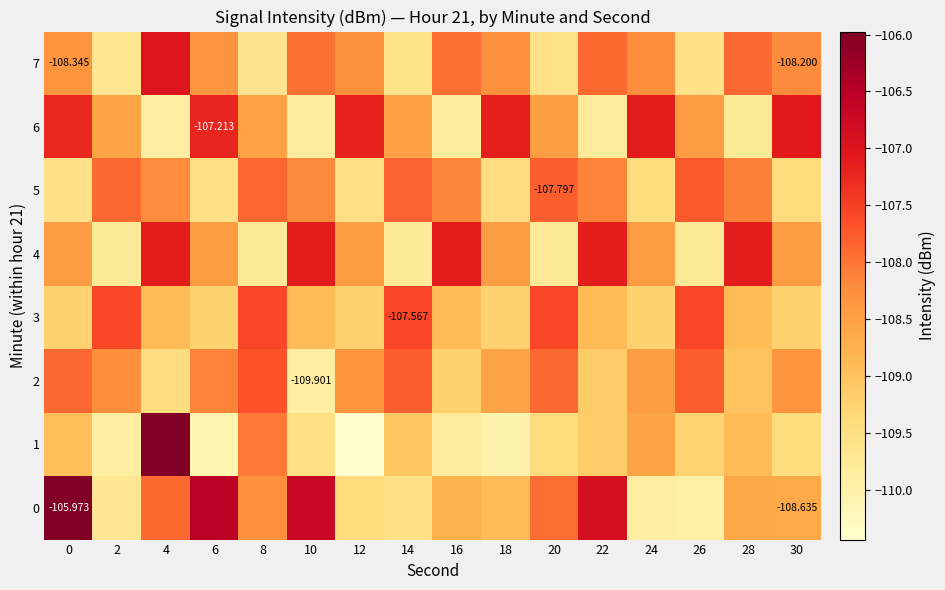

What is the difference between the 2 values at 12 and 26?

0.6